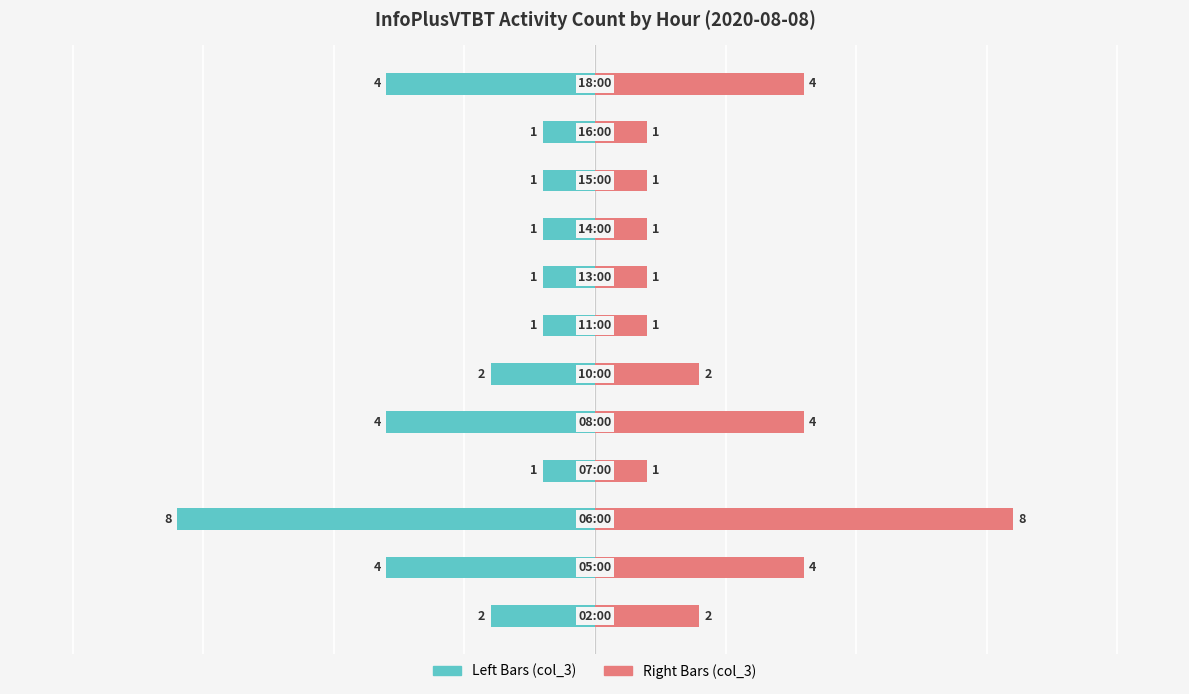

The value of col_3 (left) at 11 is -6. True or false?

False